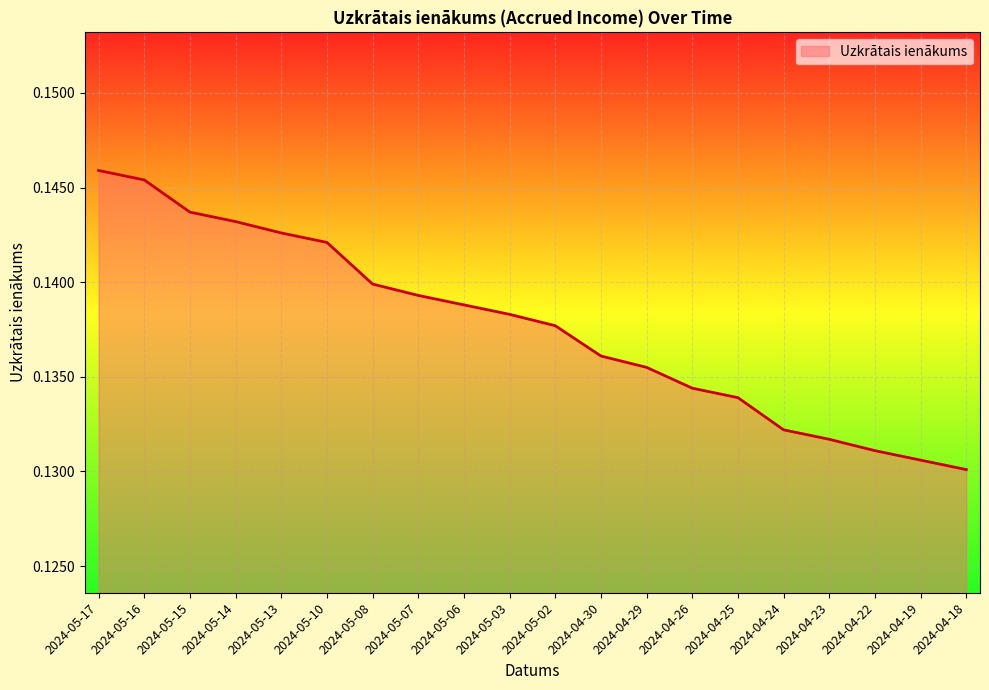

What is the sum of the values at 2024-05-06 and 2024-05-03?

0.3